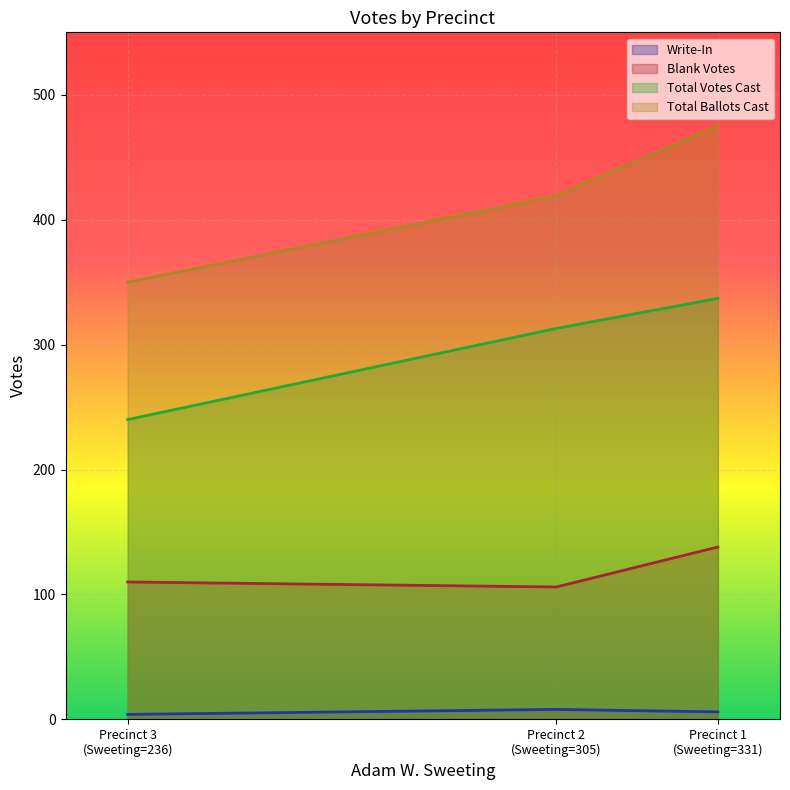

Which has a higher value, Precinct 1 (Sweeting=331) or Precinct 2 (Sweeting=305)?

Precinct 2 (Sweeting=305)